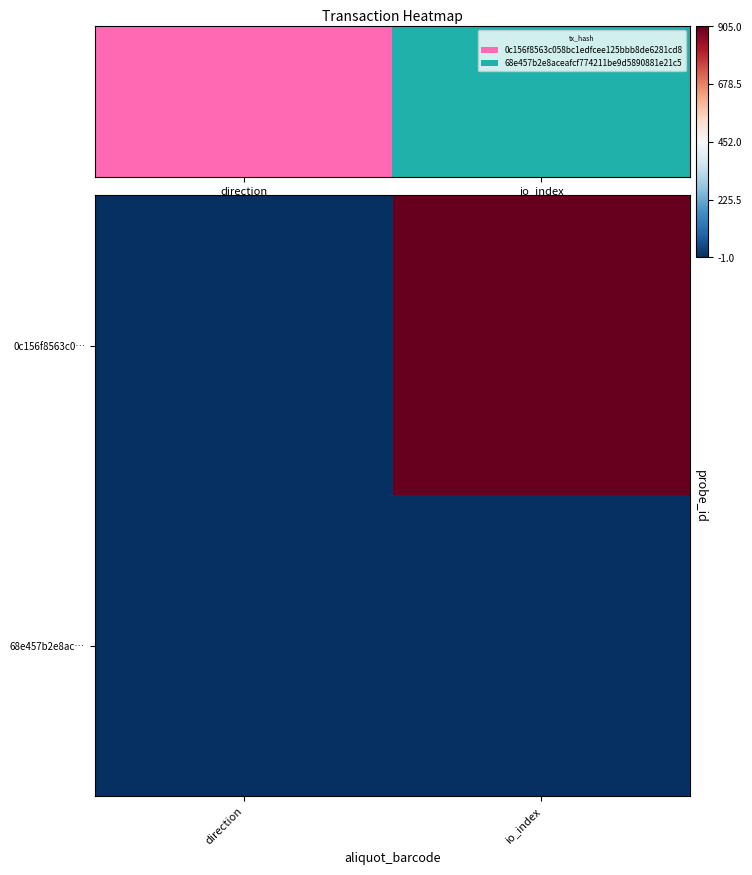

What is the minimum value shown in the chart?

-1